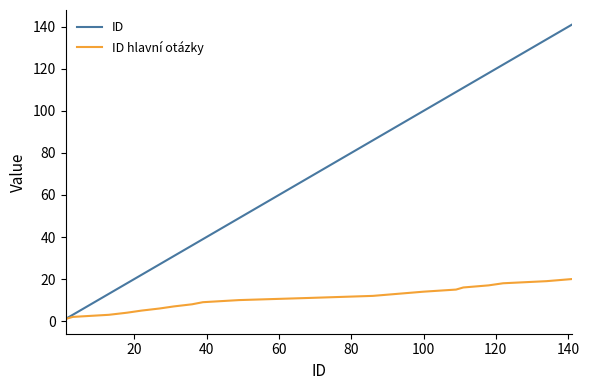

Which series has the widest spread of values?

ID